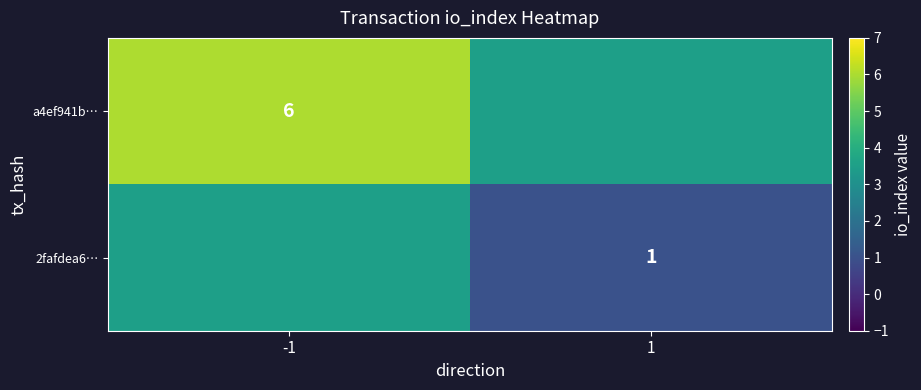

Is it true that 2fafdea6… equals 0.4 at 1?

False